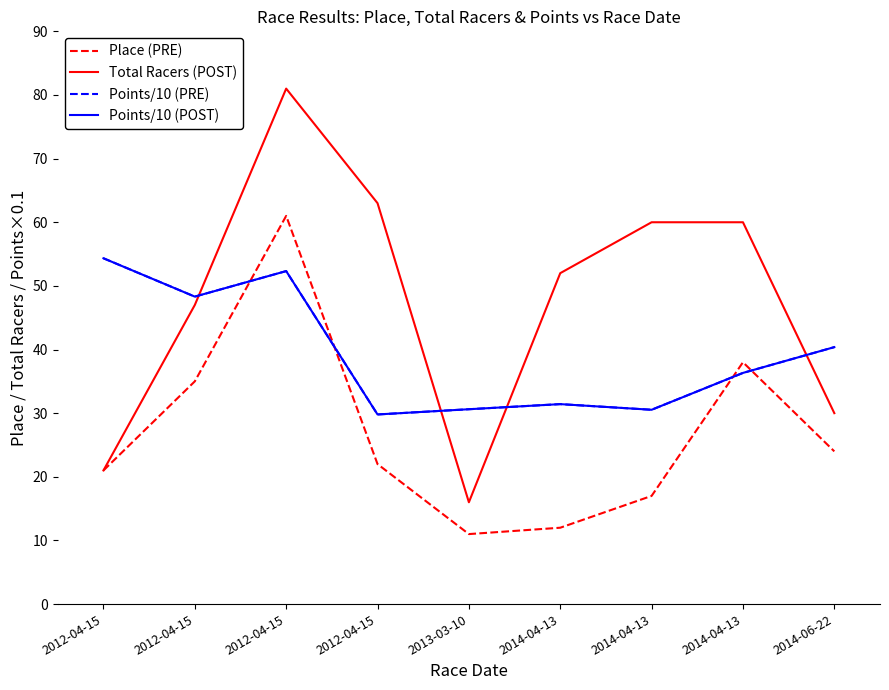

Is this an area chart (filled region under the line)?

No